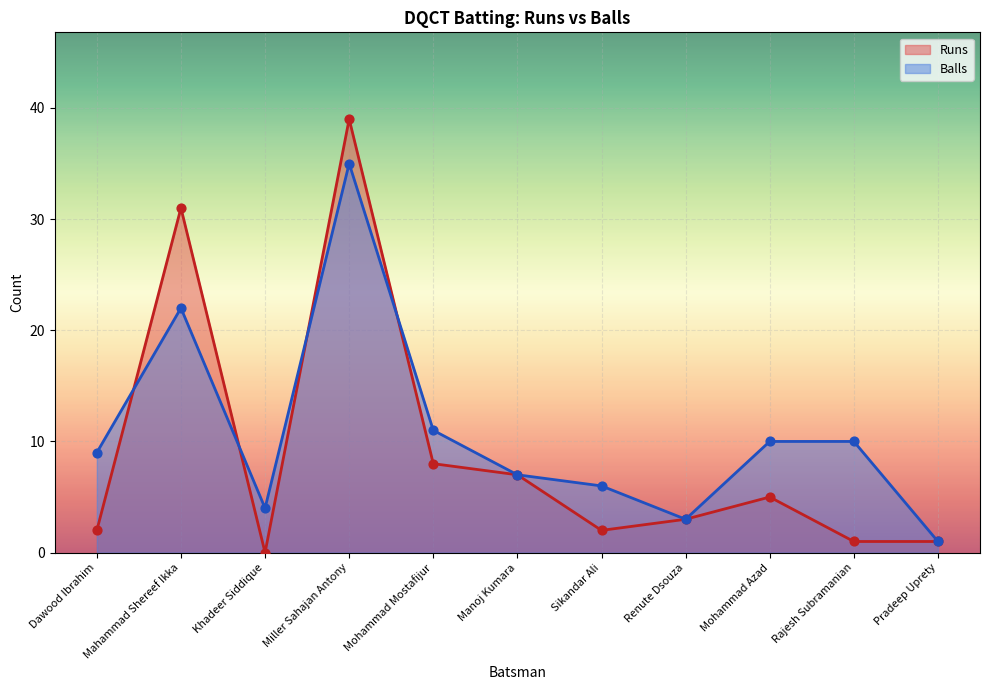

Which series reaches the maximum Y coordinate?

Runs